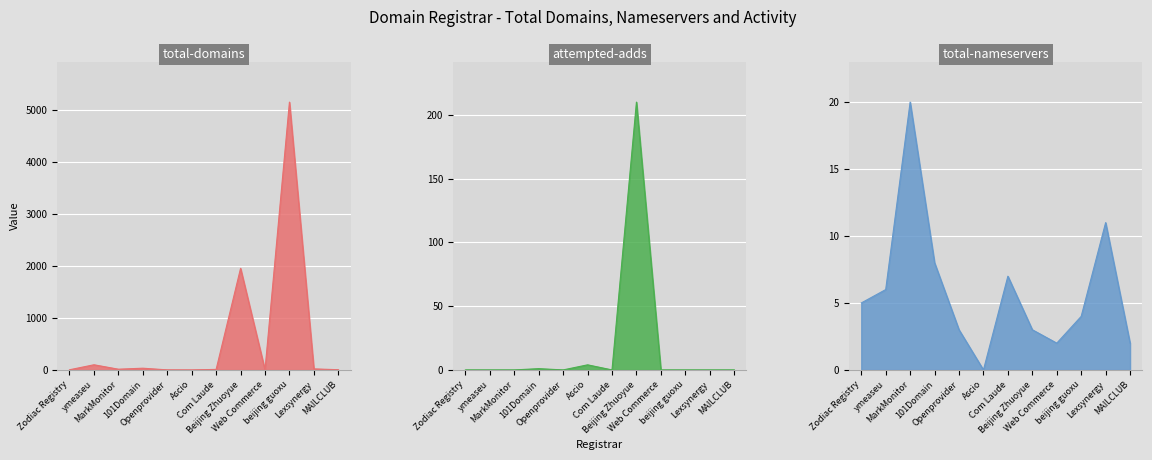

List the labels in order of total-nameservers value, smallest first.

Ascio, Web Commerce, MAILCLUB, Openprovider, Beijing Zhuoyue, beijing guoxu, Zodiac Registry, ymeaseu, Com Laude, 101Domain, Lexsynergy, MarkMonitor